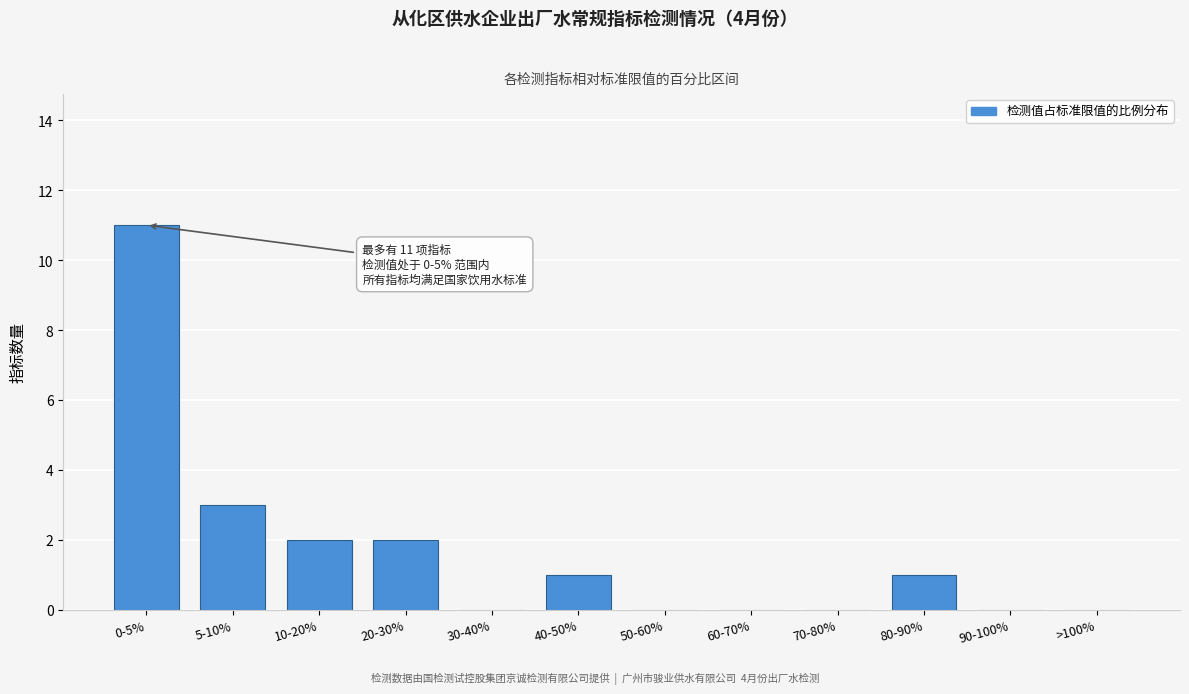

Reading left to right, transcribe all the data shown in this chart.

0-5%=11	5-10%=3	10-20%=2	20-30%=2	30-40%=0	40-50%=1	50-60%=0	60-70%=0	70-80%=0	80-90%=1	90-100%=0	>100%=0